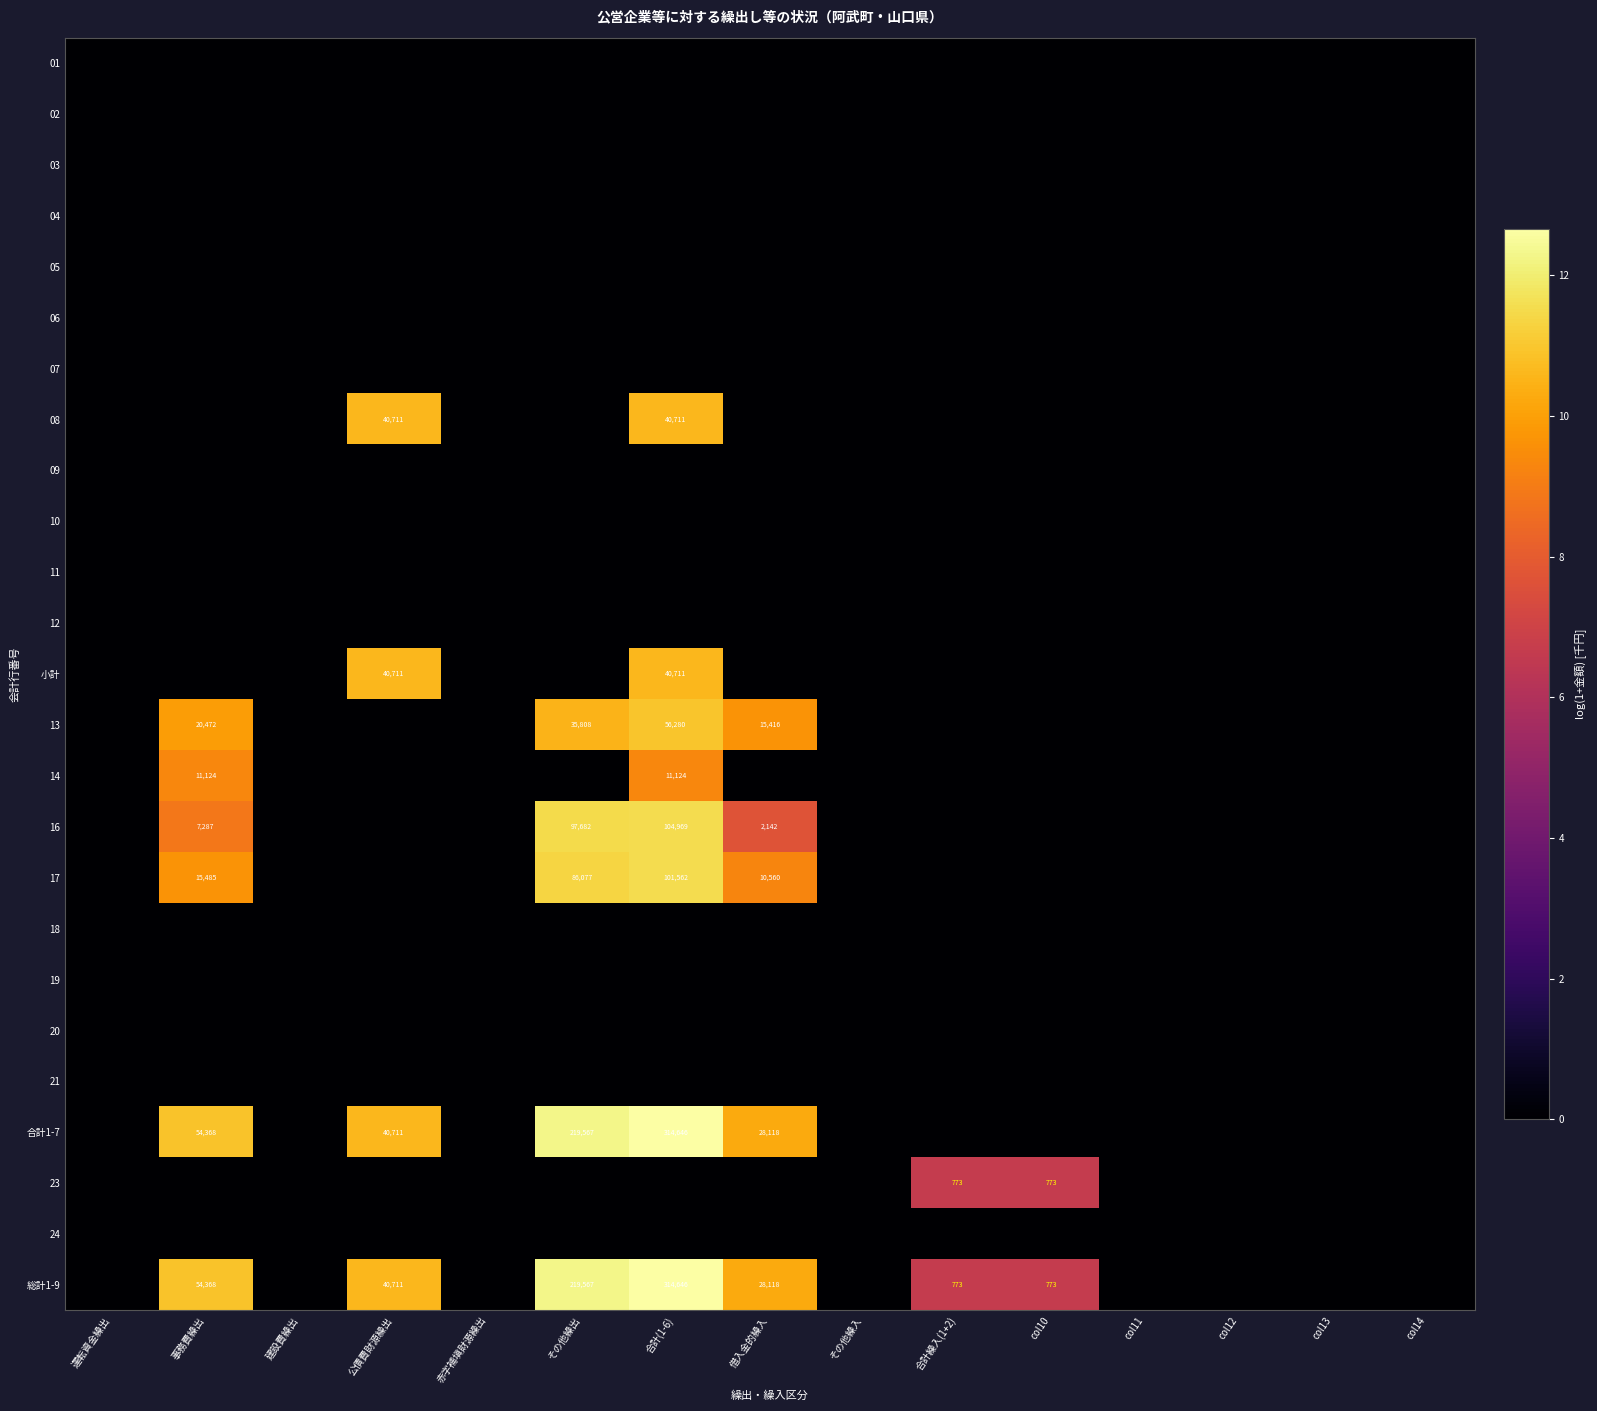

Where is 03 nearest to the value 0?

運転資金繰出